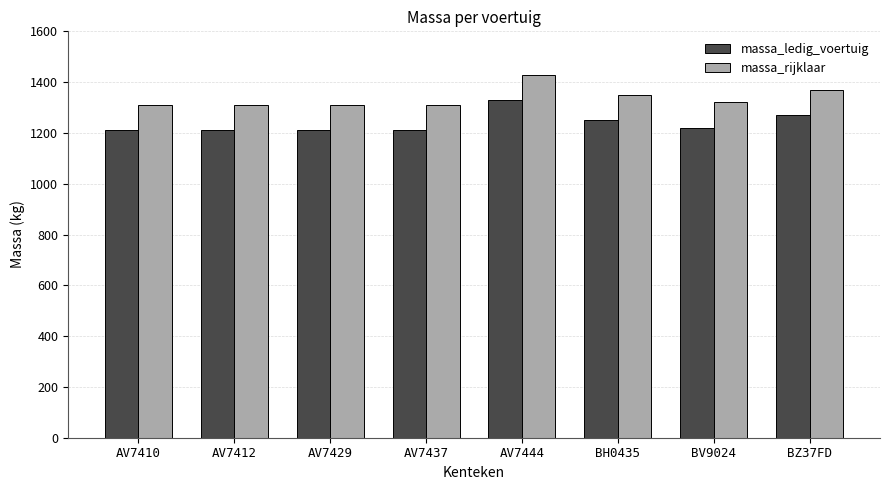

Is the value of massa_rijklaar at AV7429 greater than the value of massa_ledig_voertuig at AV7429?

Yes